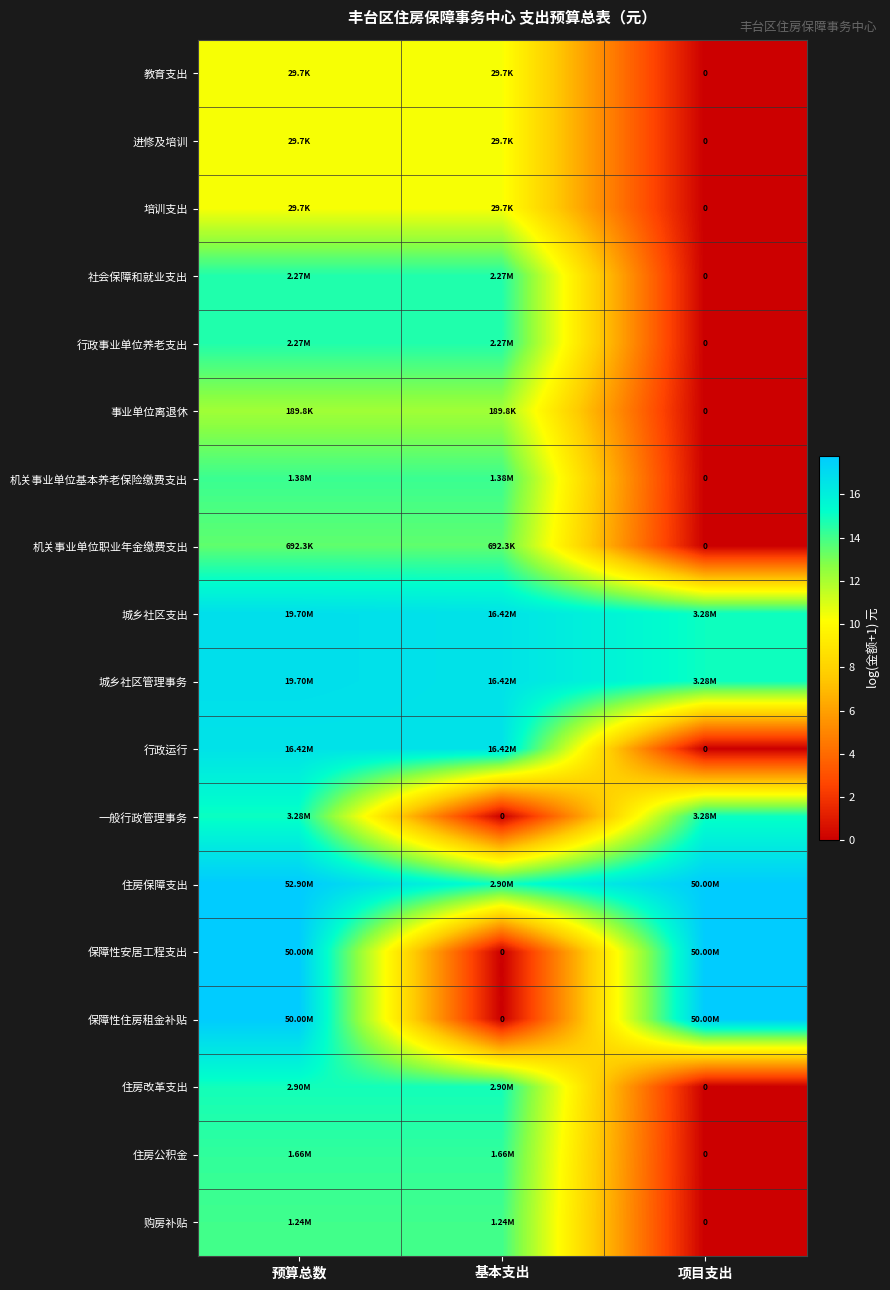

Which label corresponds to the largest value in the chart?

预算总数